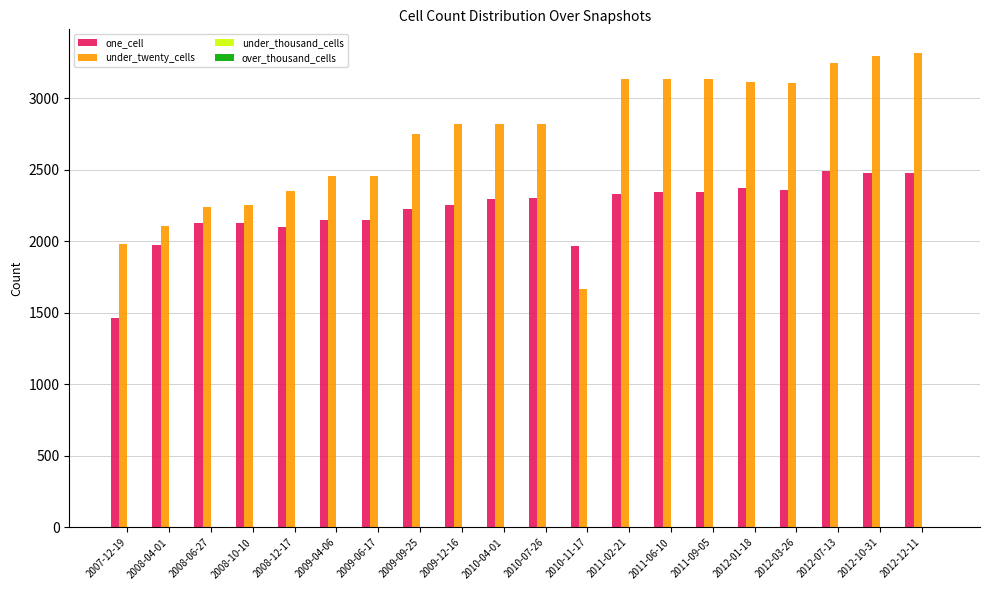

What is the sum of the one_cell values at 2010-11-17 and 2008-12-17?

4064